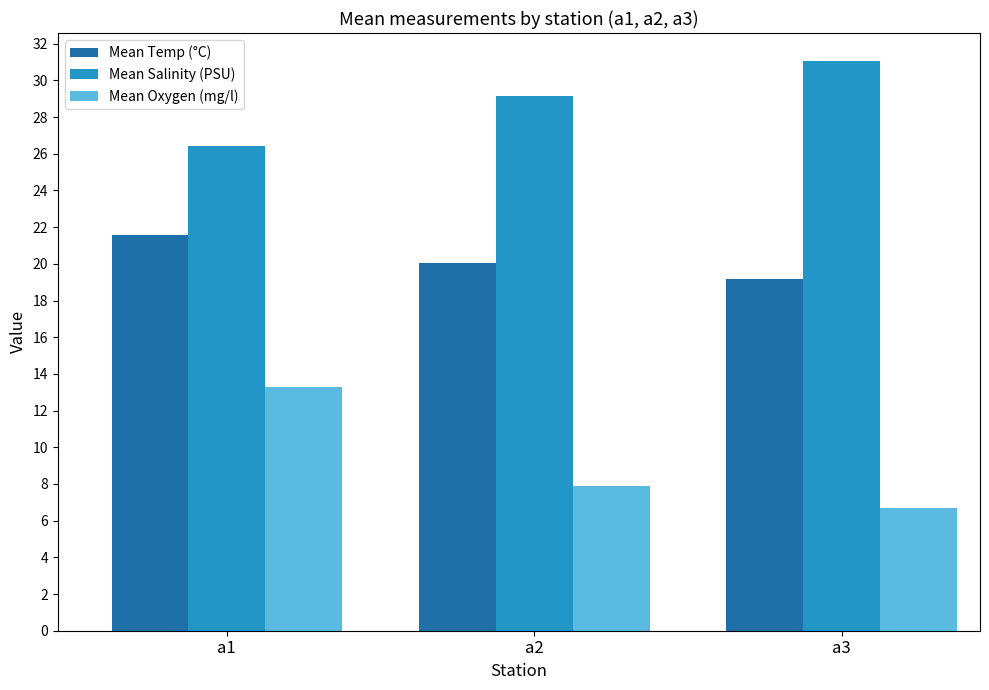

Which series has the largest total across all categories?

Mean Salinity (PSU)